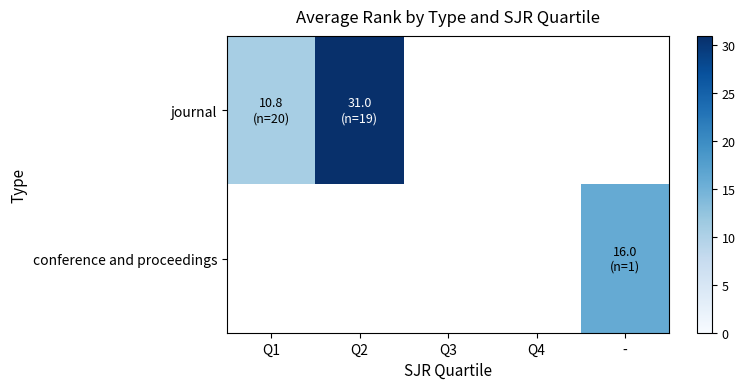

Where is journal nearest to the value 20?

Q1